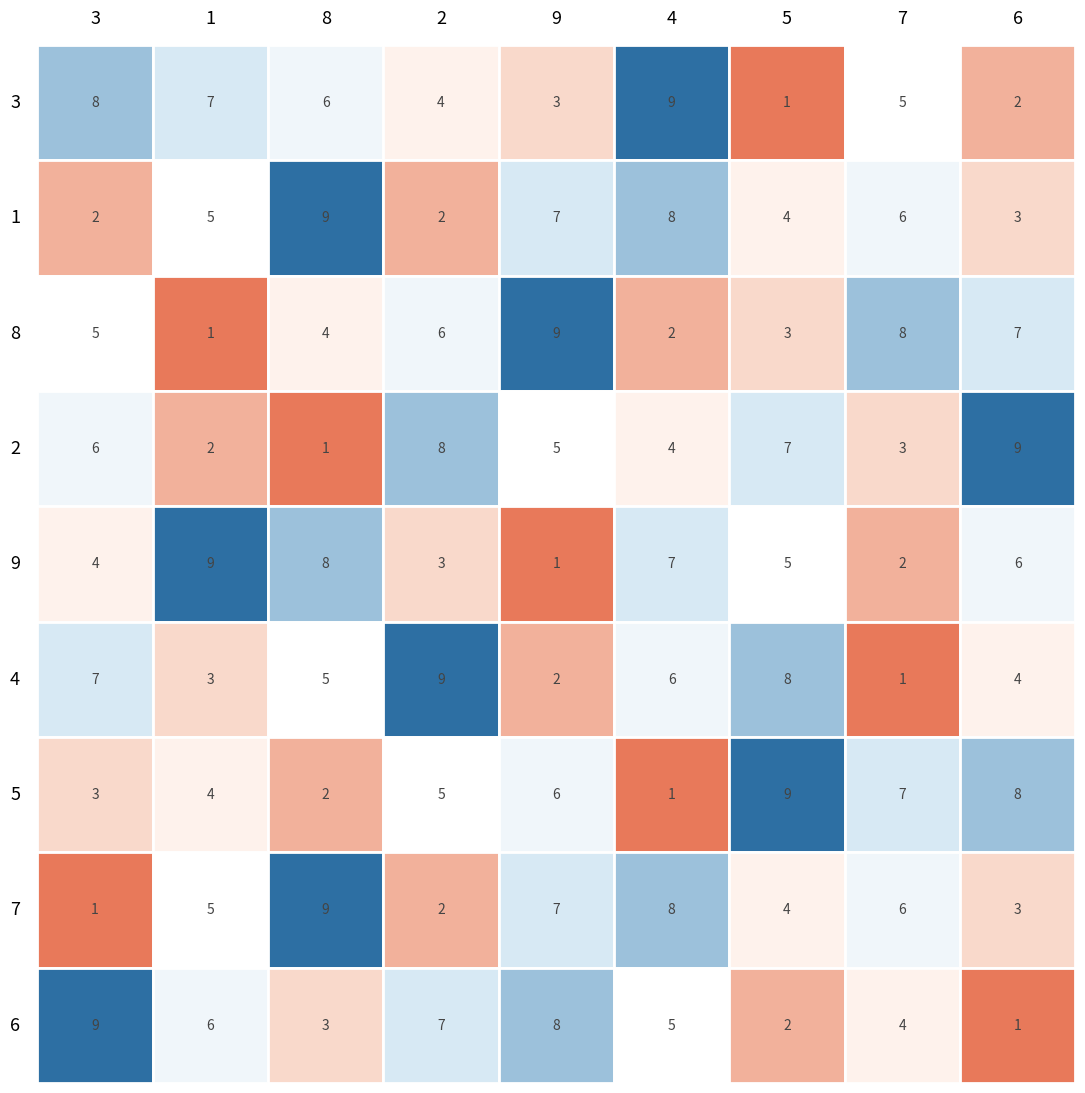

Which has a higher value, 6 or 8?

8